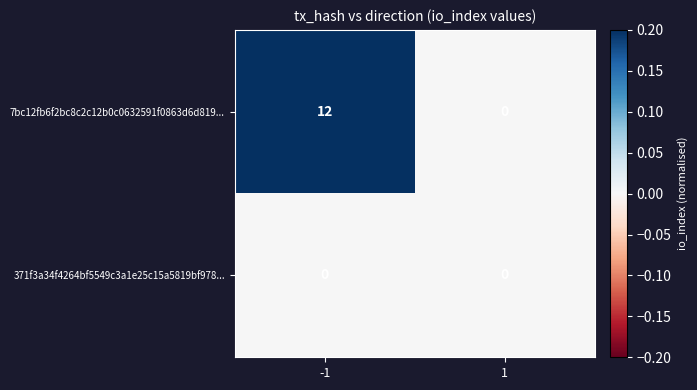

Count the number of data series in this chart.

2